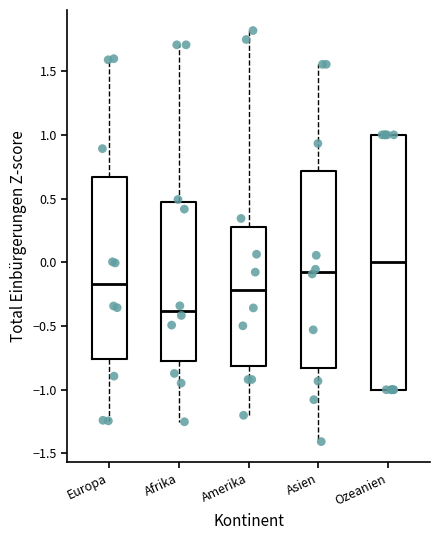

Reading left to right, read every box against the y-axis: the position of its median line, the range the box covers, and the ends of its whiskers. The values are not printed on the chart, so give them approximately, as read against the axis.

Europa: median -0.15, box -0.75 to 0.65, whiskers -1.25 to 1.60
Afrika: median -0.40, box -0.80 to 0.45, whiskers -1.25 to 1.70
Amerika: median -0.20, box -0.80 to 0.25, whiskers -1.20 to 1.80
Asien: median -0.05, box -0.85 to 0.70, whiskers -1.40 to 1.55
Ozeanien: median 0.00, box -1.00 to 1.00, whiskers -1.00 to 1.00